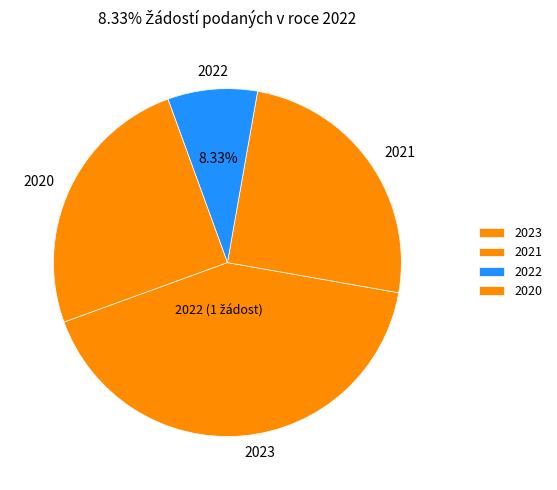

Does any single category account for the majority?

No